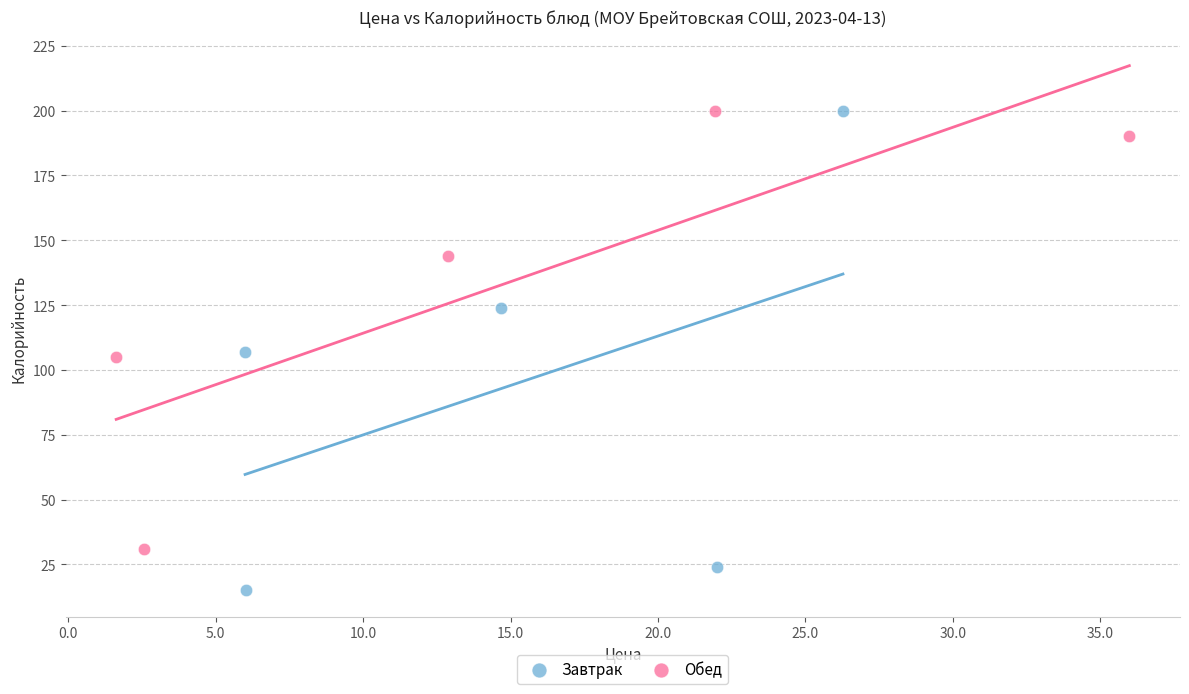

Which series reaches the minimum Y coordinate?

Завтрак